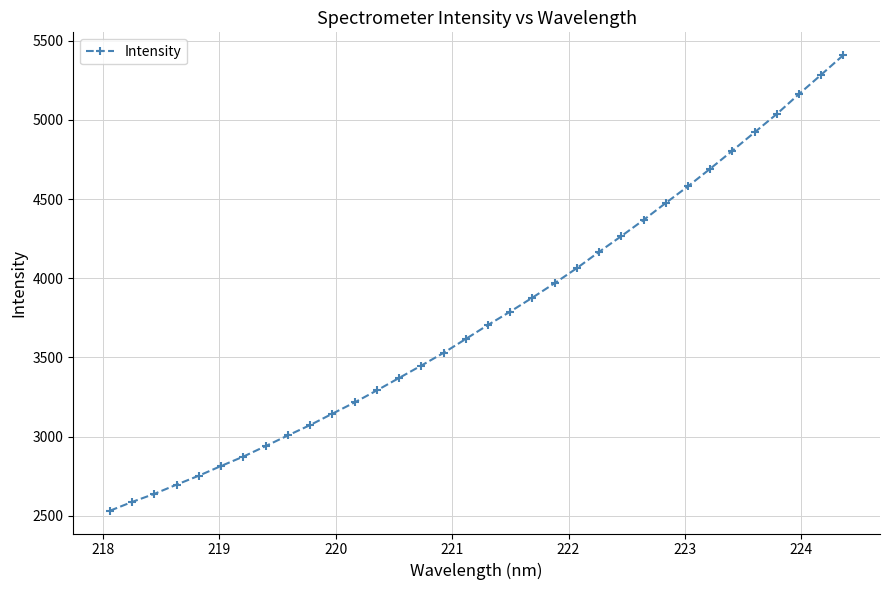

What is the value of the 18th point from the left?

3705.1